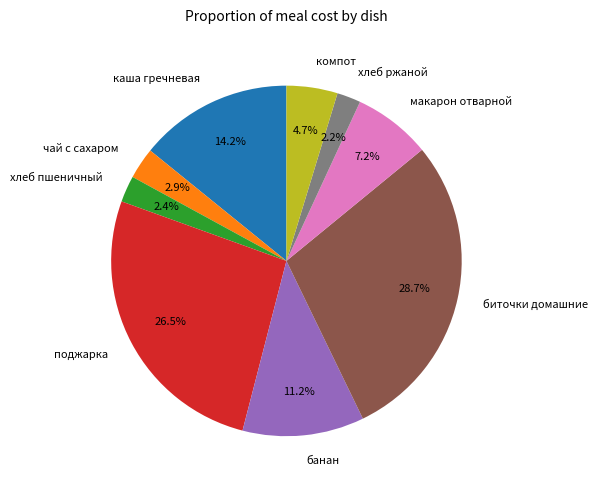

What percentage do биточки домашние and хлеб ржаной together represent?

30.9%